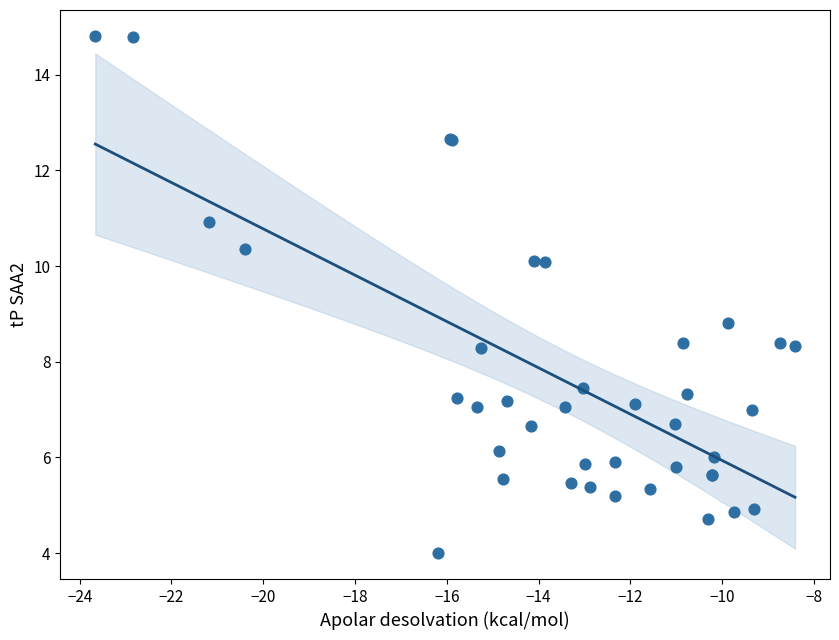

What Y value in the scatter plot is closest to 9?

8.8